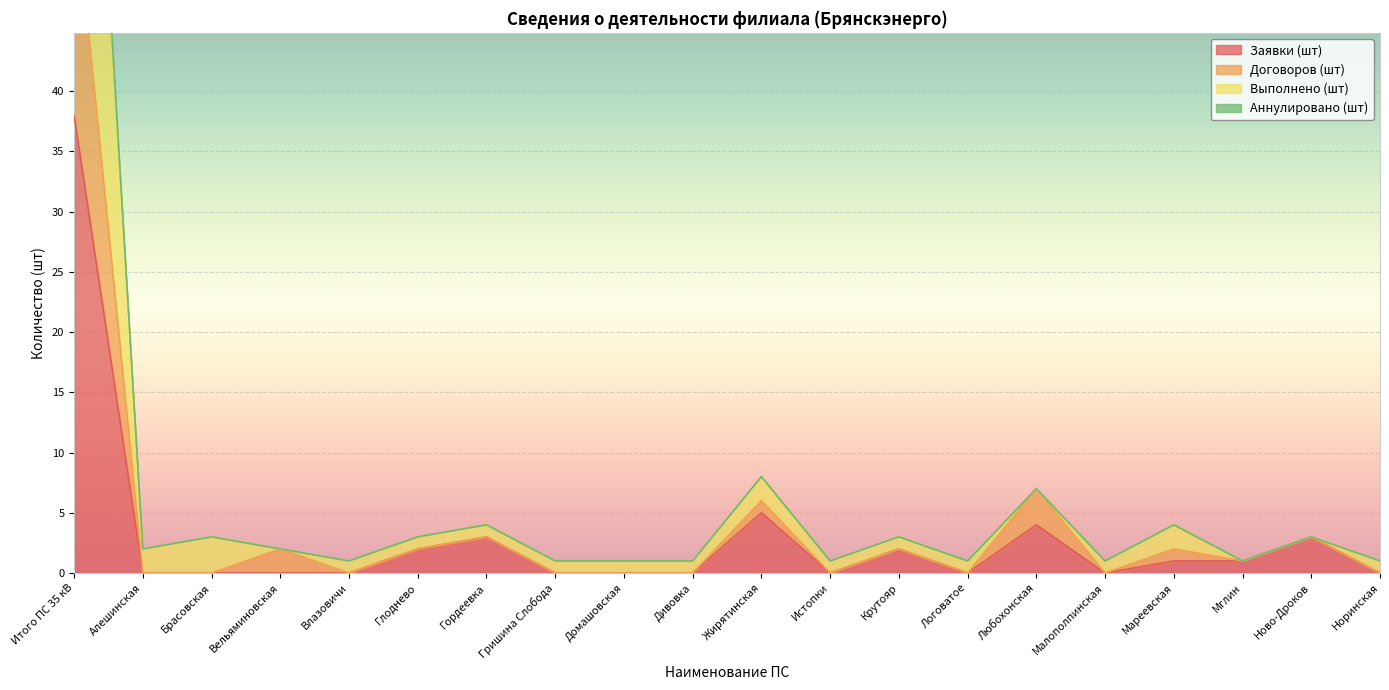

What is the difference between the maximum and second lowest values in the Заявки (шт) series?

38